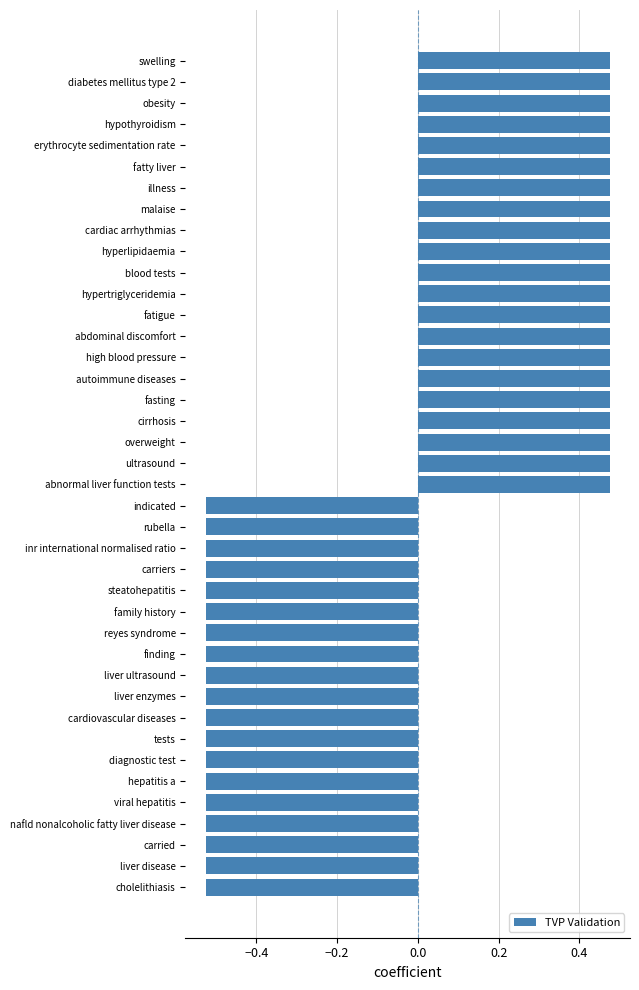

Which has a higher value, nafld nonalcoholic fatty liver disease or hypertriglyceridemia?

hypertriglyceridemia